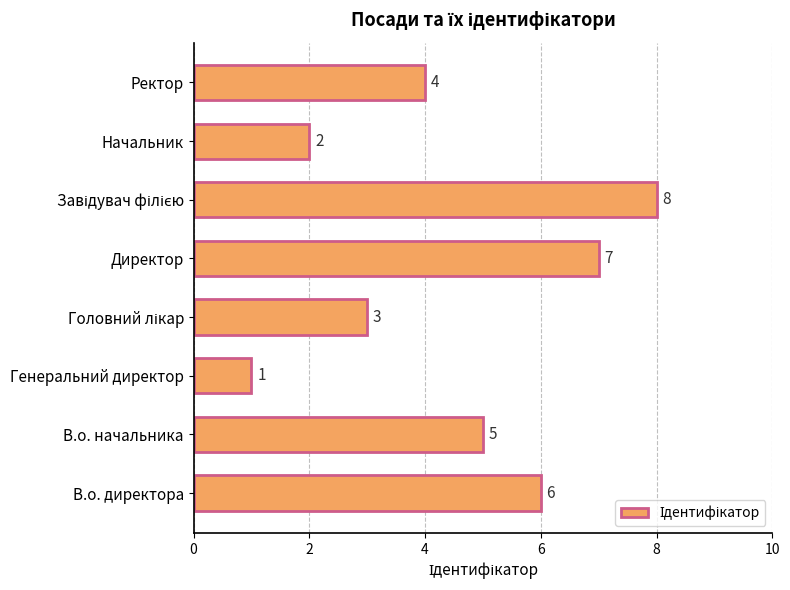

At which category does the chart reach its minimum across all series?

Генеральний директор